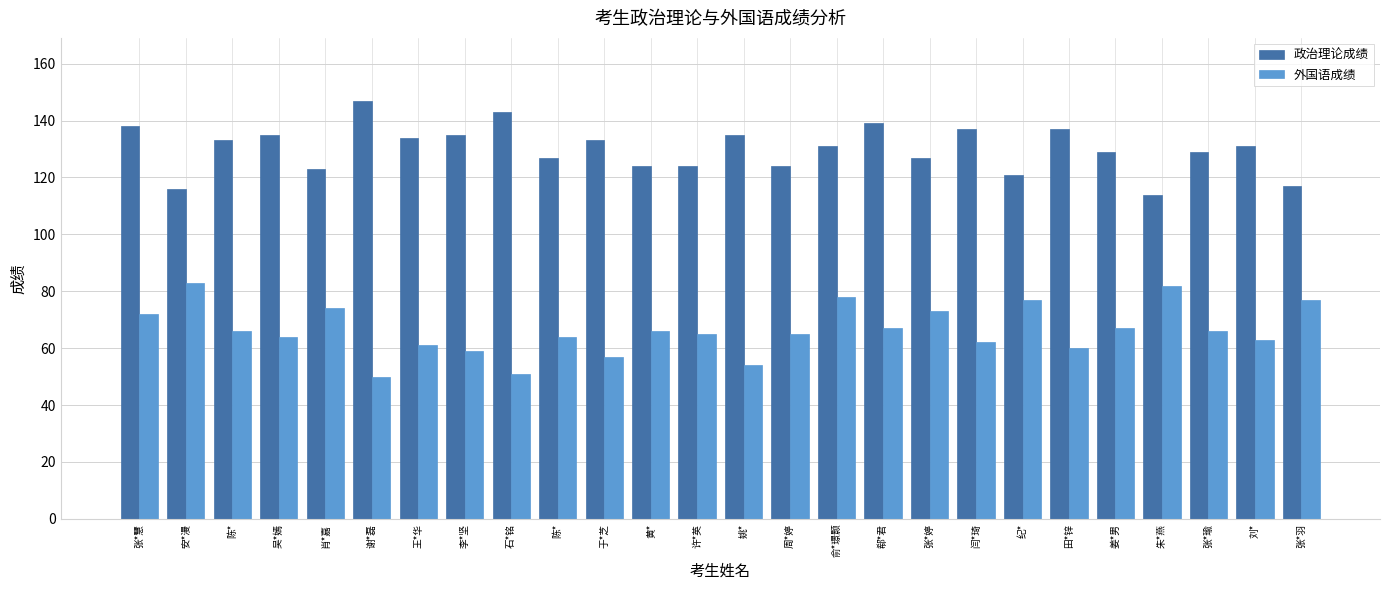

Which series has the widest spread of values?

政治理论成绩